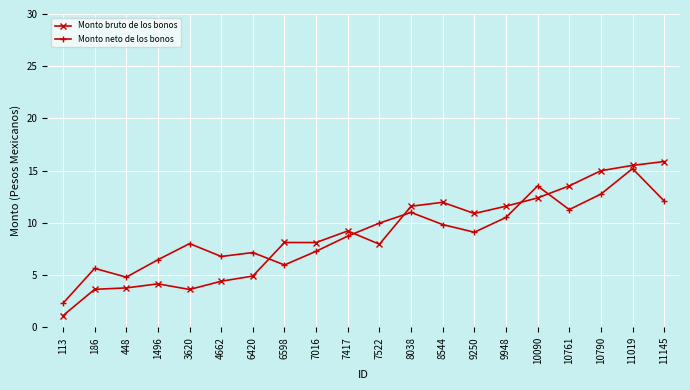

In Monto bruto de los bonos, how many points are lower than both neighbors (excluding endpoints)?

4